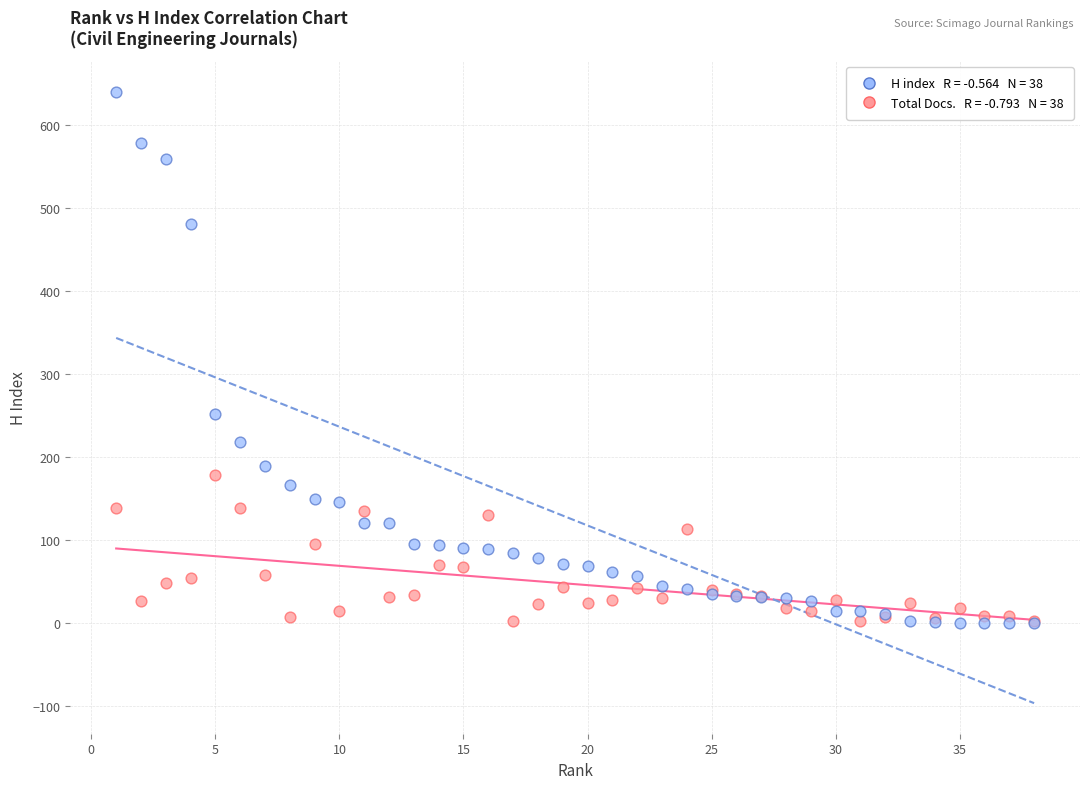

Across all series, what Y value is closest to 320?

252